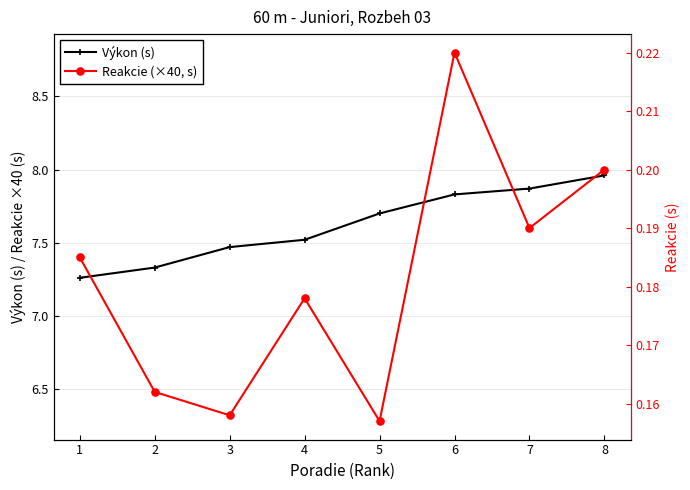

Which series has the widest spread of values?

Reakcie (×40, s)